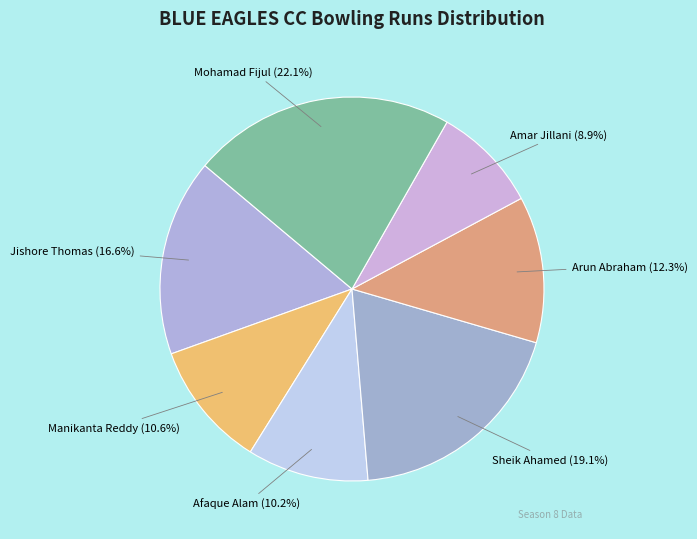

Which slice is the largest?

Mohamad Fijul